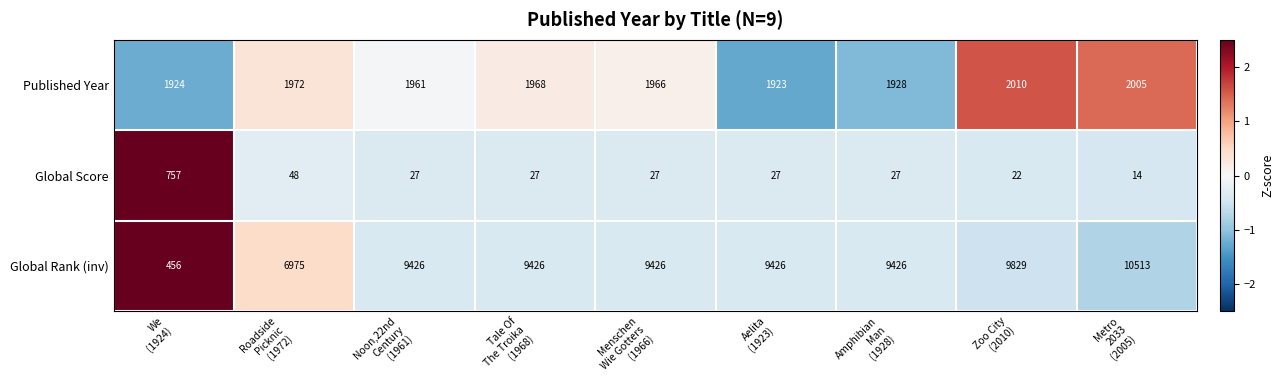

What is the minimum value for Published Year?

1923